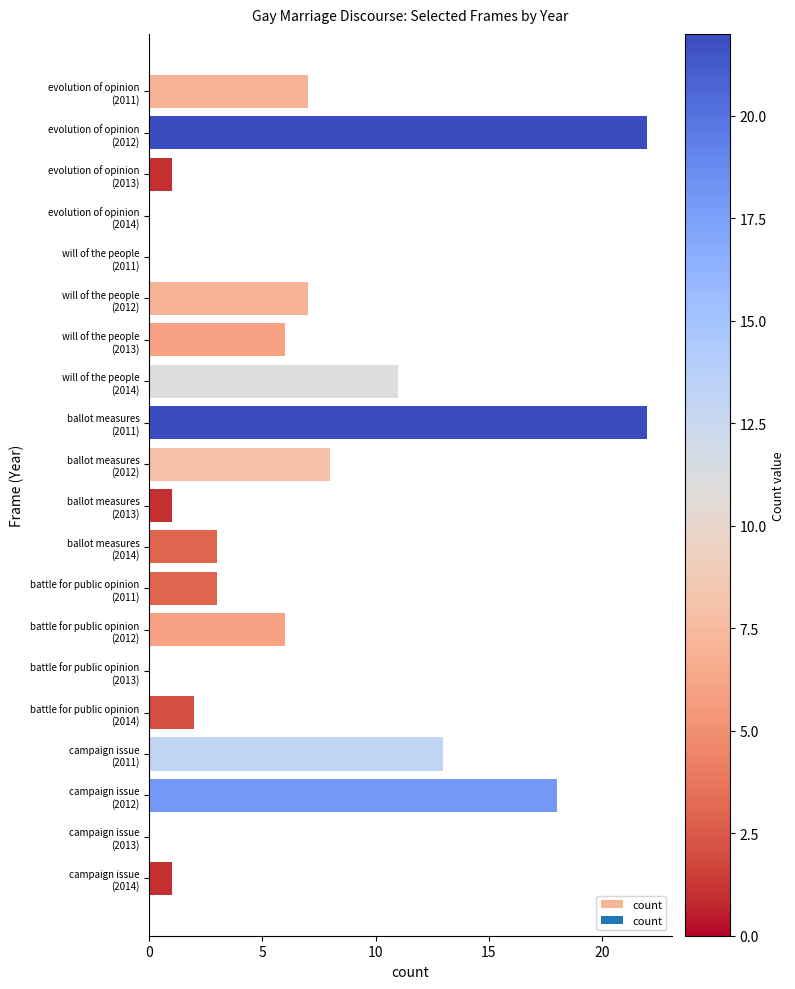

What is the maximum value shown in the chart?

22